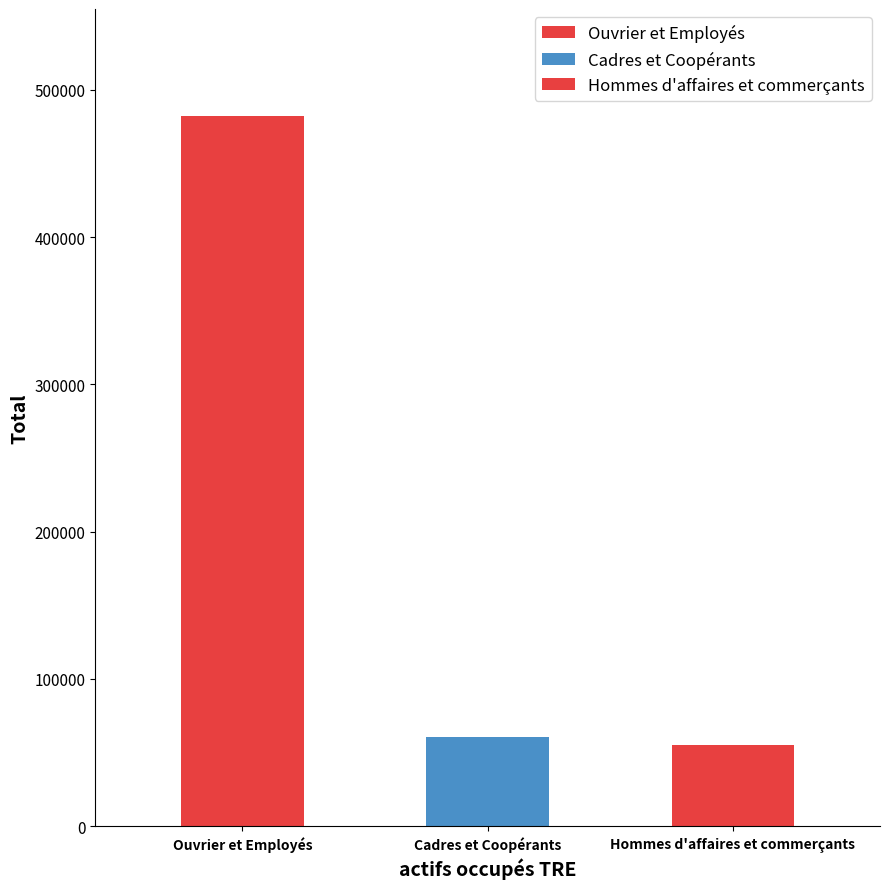

List the labels in order of value, smallest first.

Hommes d'affaires et commerçants, Cadres et Coopérants, Ouvrier et Employés